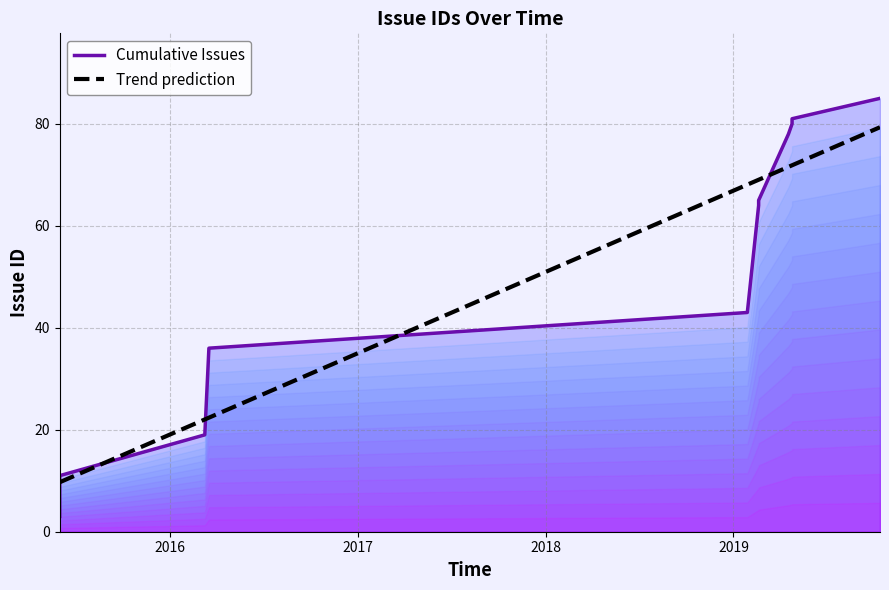

What is the lowest value of the Trend prediction series?

9.7